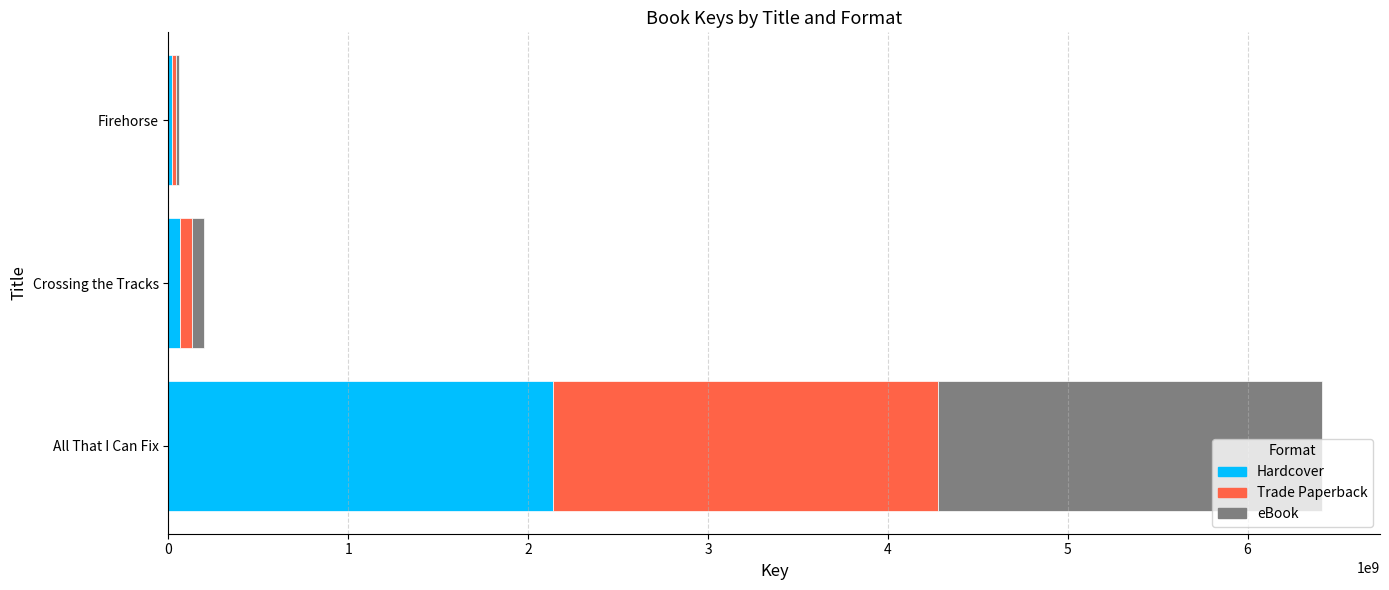

At which category is the sum across all series the highest?

All That I Can Fix